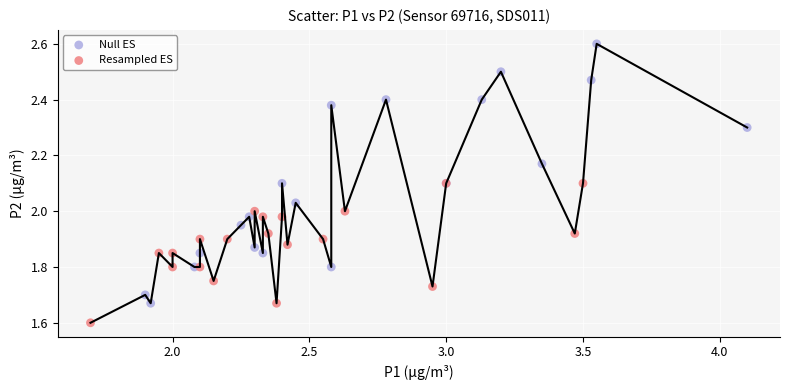

Which series has the widest spread of Y values?

Null ES